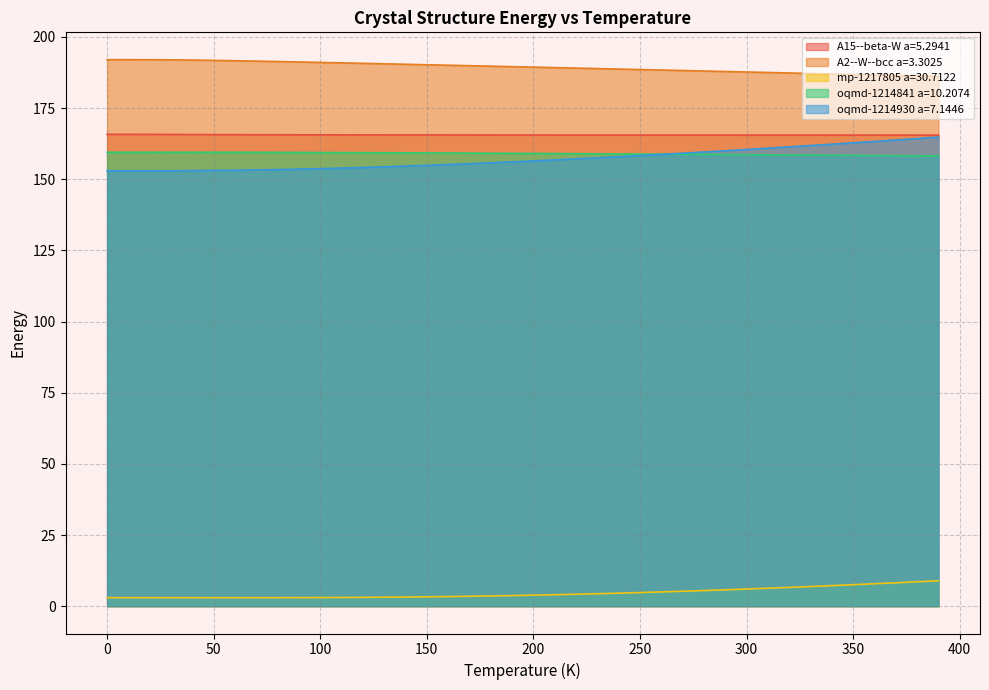

At which label does oqmd-1214930 a=7.1446 reach its minimum?

10.0